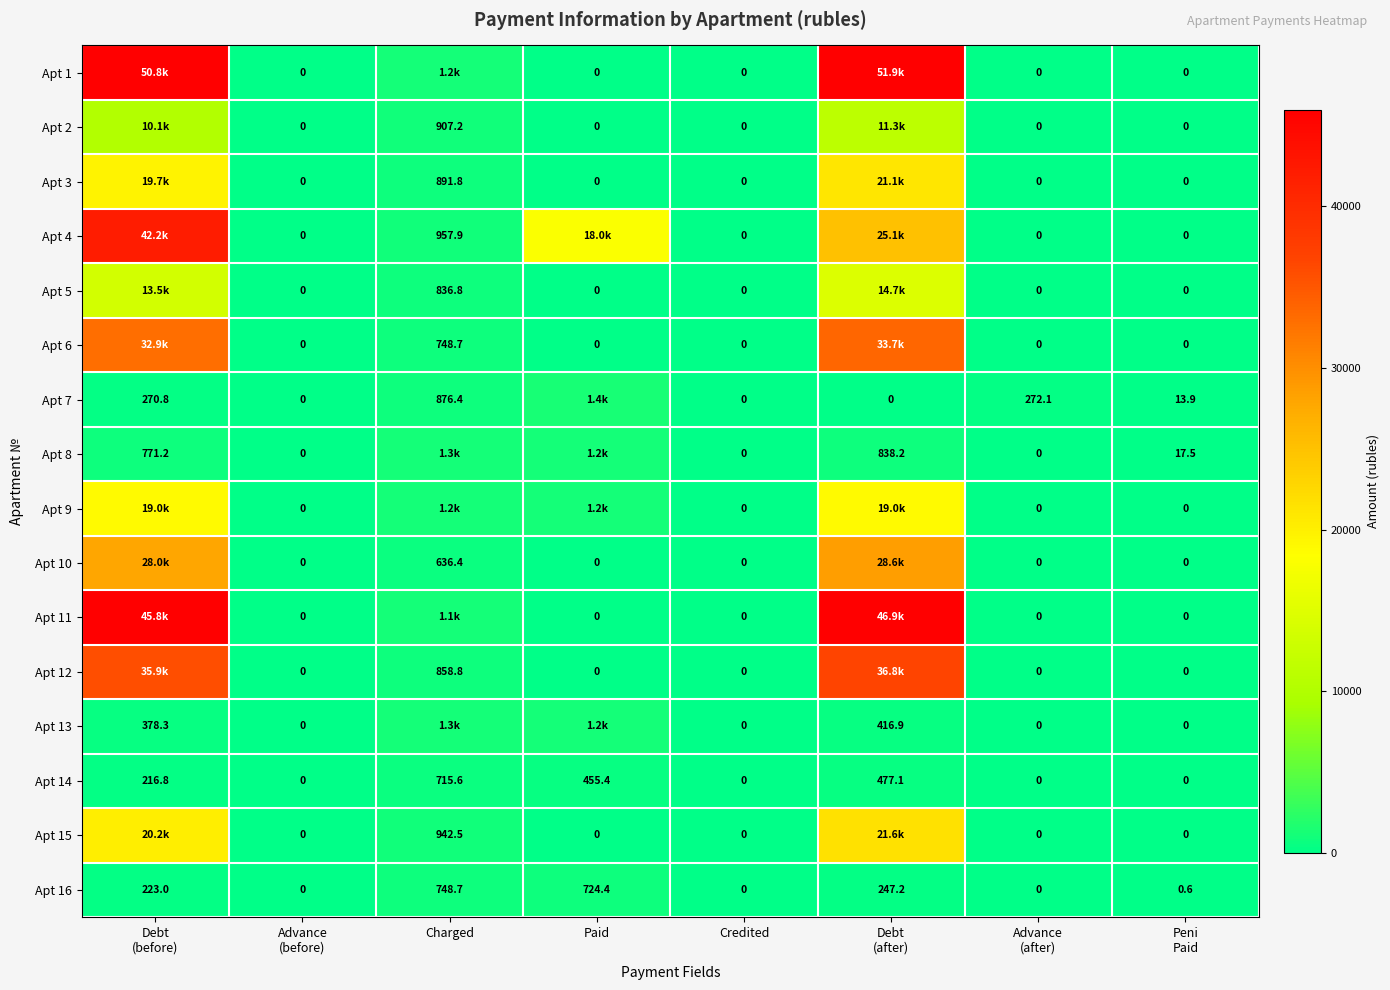

Is the value of Apt 14 at Credited greater than the value of Apt 16 at Charged?

No